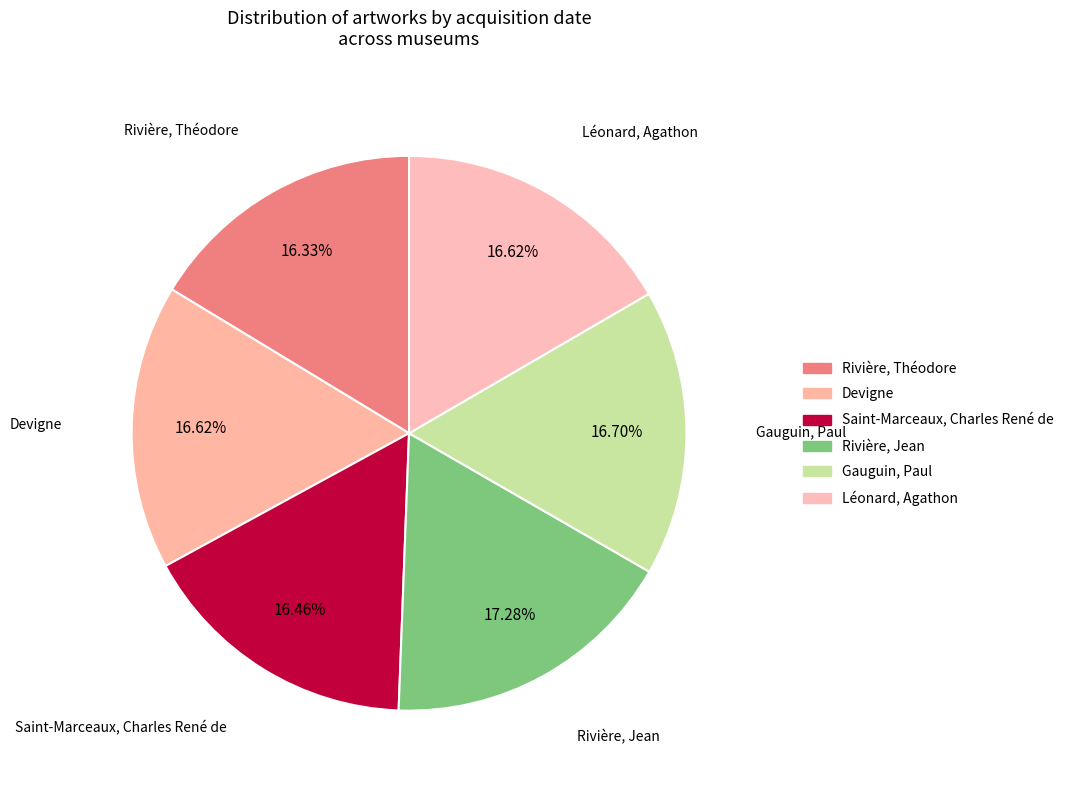

Count the number of slices in the pie.

6